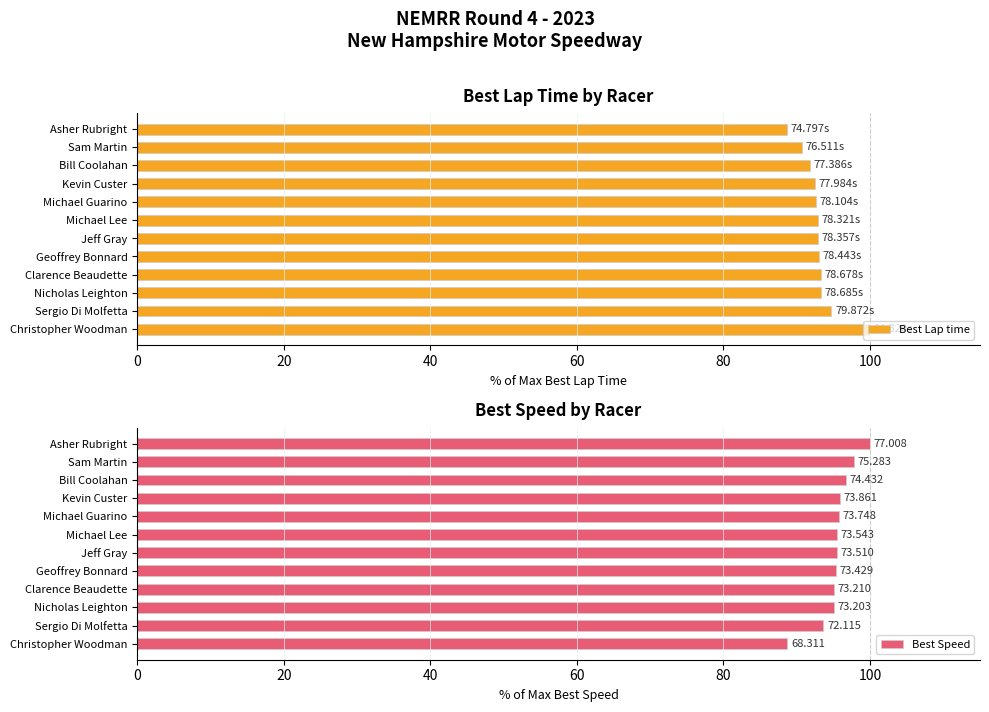

Are the bars horizontal?

Yes